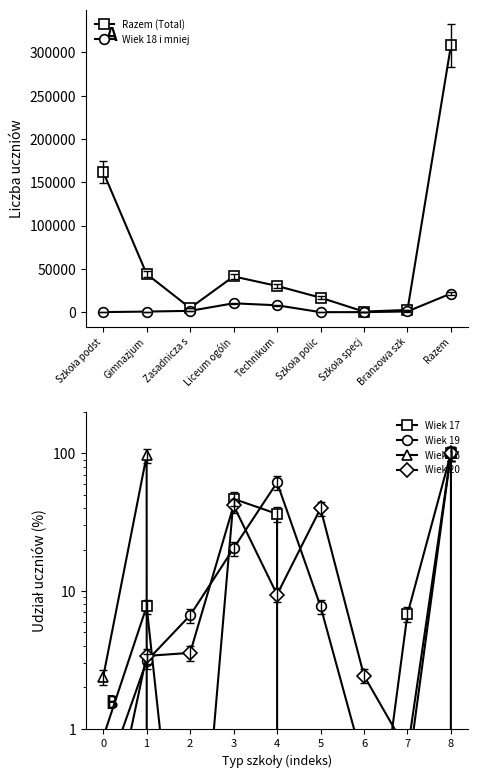

Which category has the highest value in the Razem (Total) series?

Razem